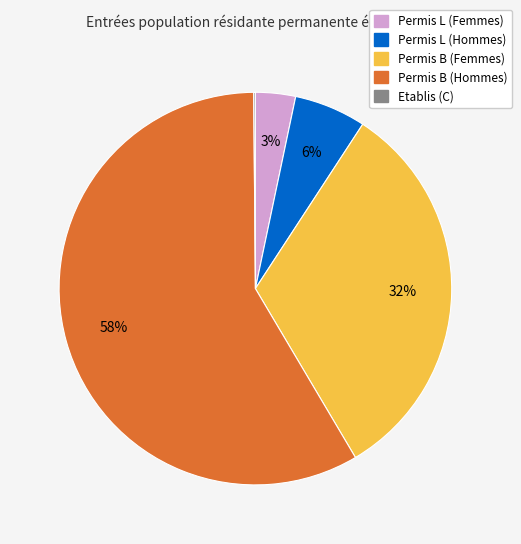

To the nearest percent, what percentage of the pie is Permis B (Femmes)?

32%